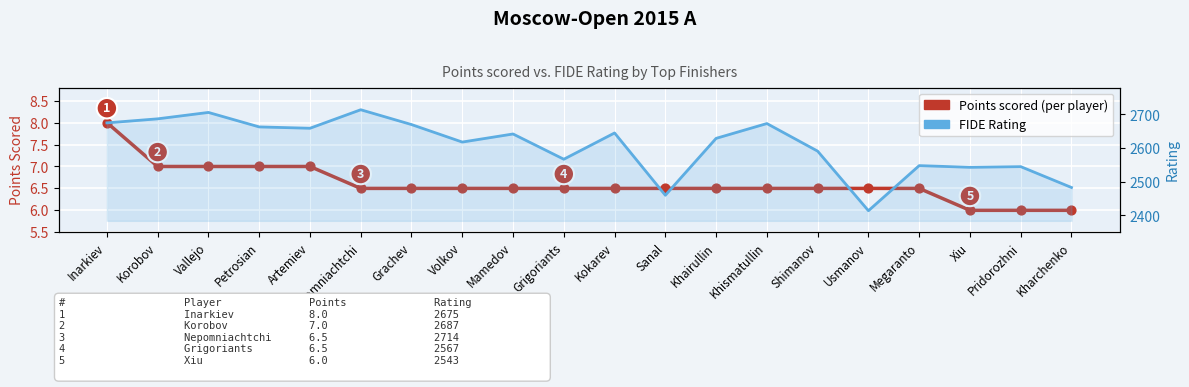

At which category is the sum across all series the highest?

Nepomniachtchi